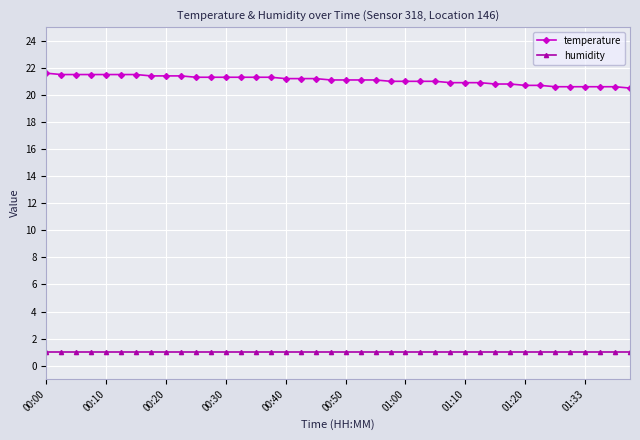

List the series in order of their peak value, highest first.

temperature, humidity